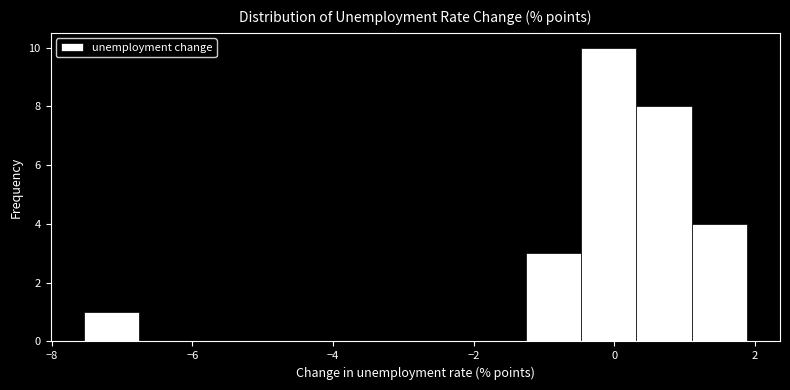

Read against the x-axis, roughly where is the centre of the tallest bar?

0.0